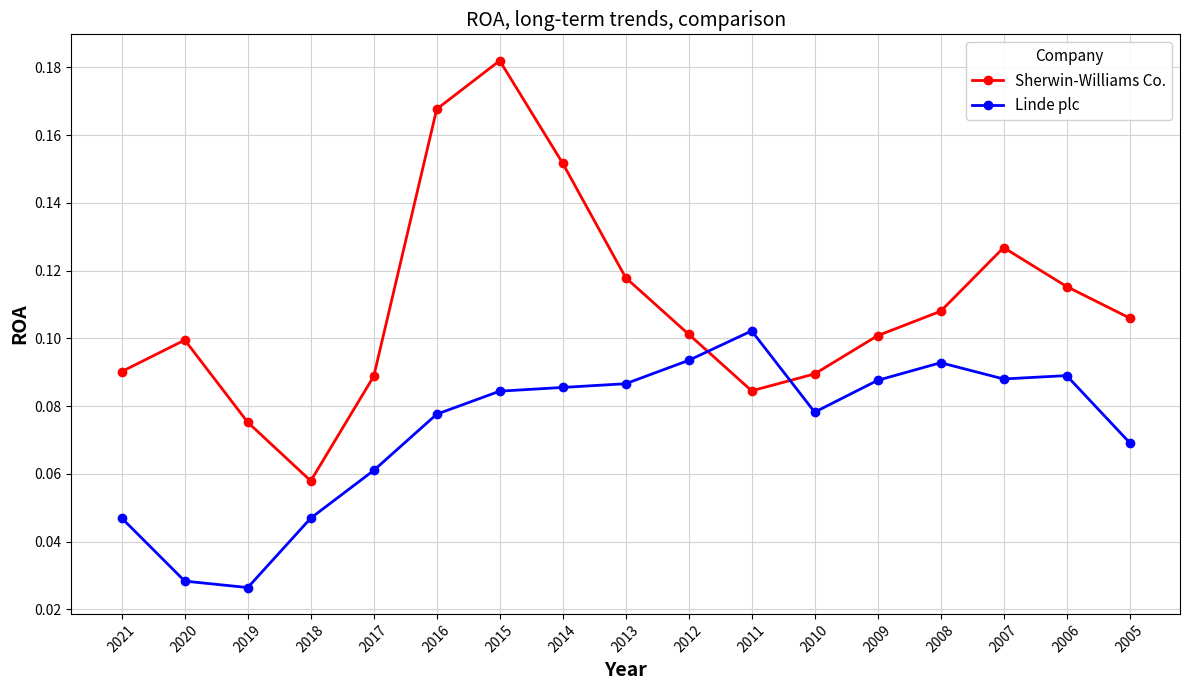

The Linde plc series shows 0.2 at 2009. True or false?

False